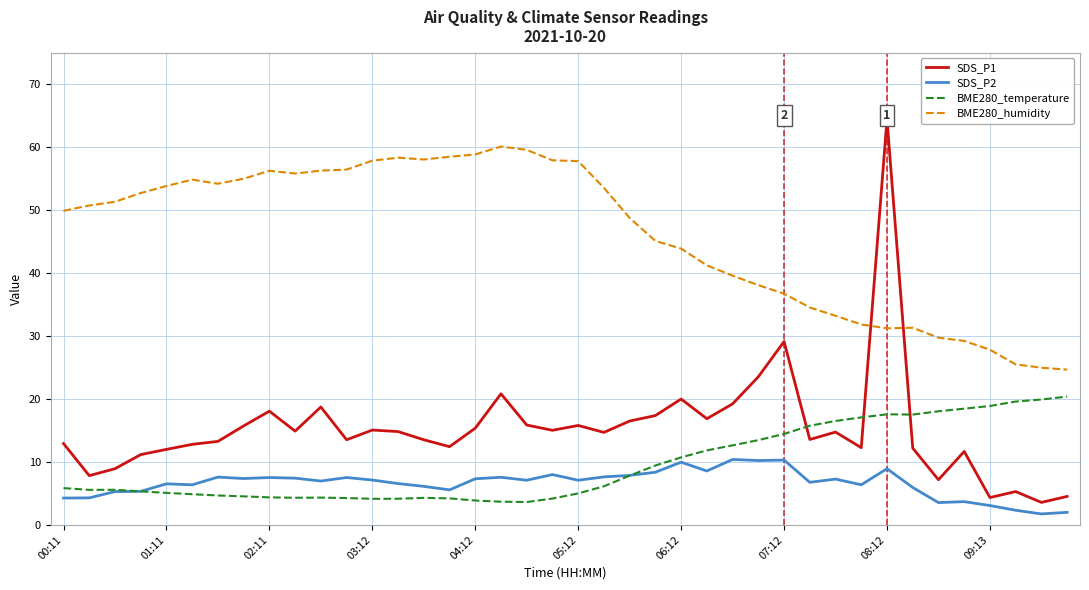

True or false: SDS_P2 and BME280_humidity cross at least once.

False